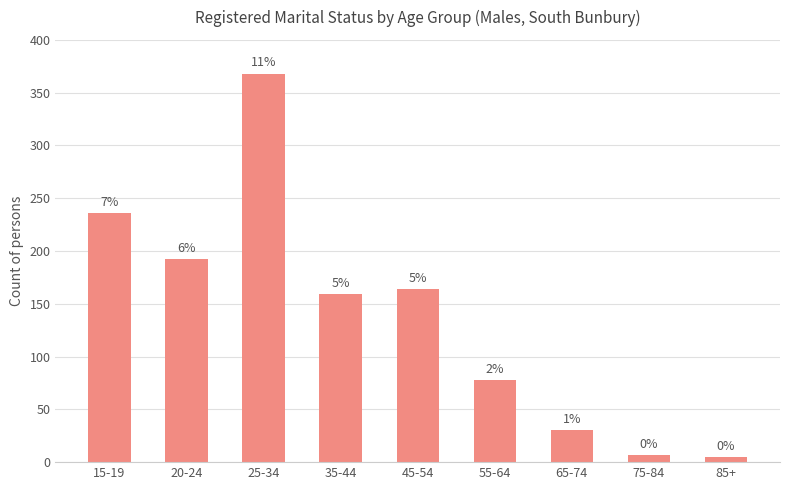

Rank the categories by value from highest to lowest.

25-34, 15-19, 20-24, 45-54, 35-44, 55-64, 65-74, 75-84, 85+